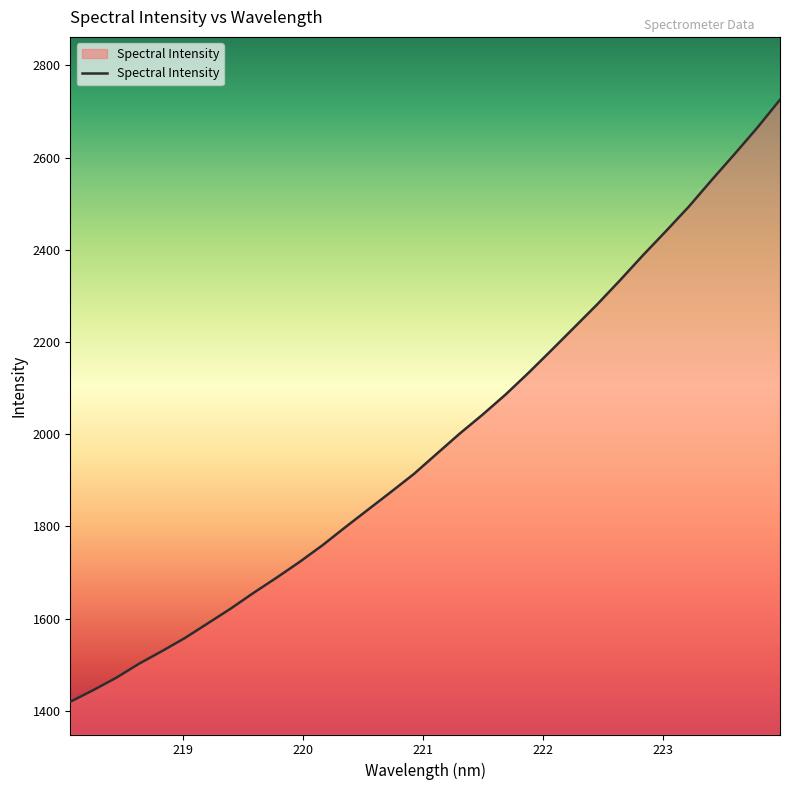

What is the maximum value shown in the chart?

2725.7